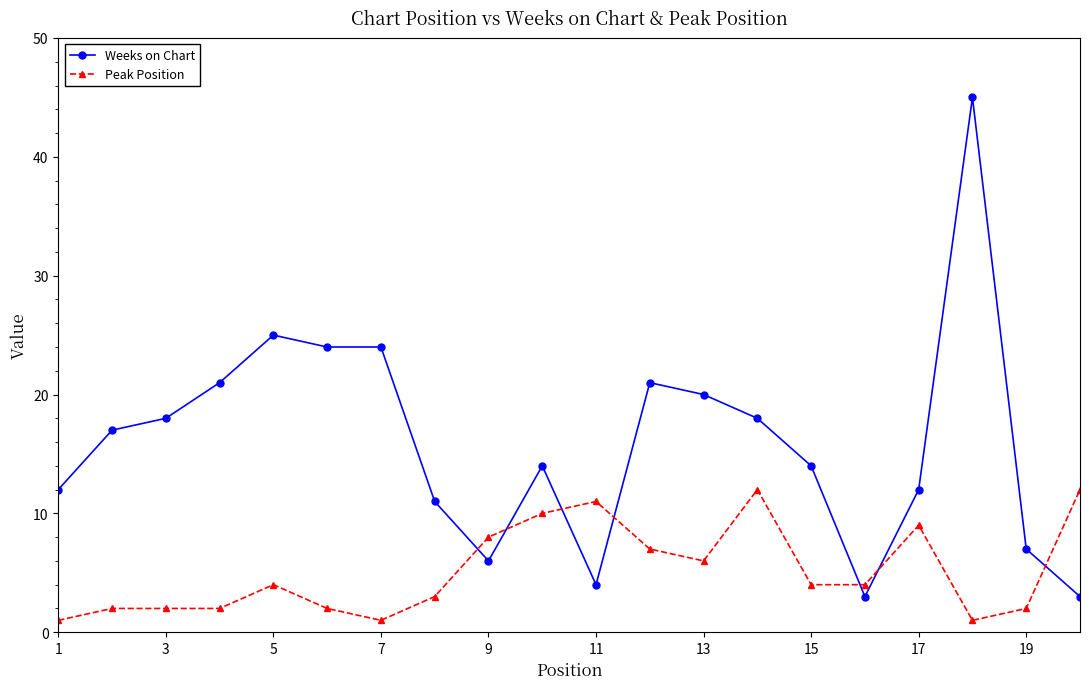

Reading left to right, list all the values displayed in this chart.

Weeks on Chart: 12	17	18	21	25	24	24	11	6	14	4	21	20	18	14	3	12	45	7	3
Peak Position: 1	2	2	2	4	2	1	3	8	10	11	7	6	12	4	4	9	1	2	12